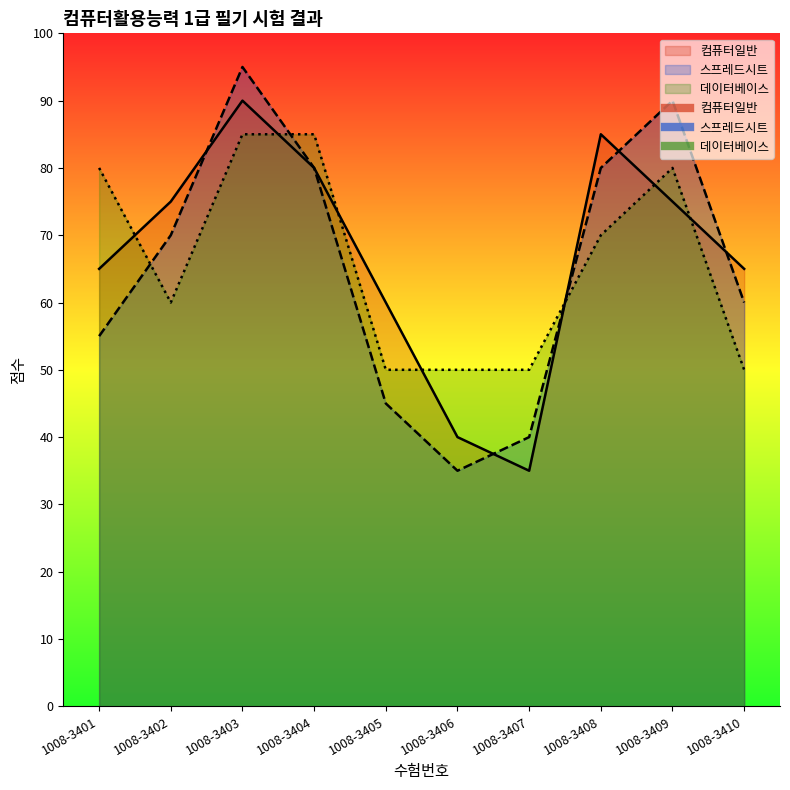

The 데이터베이스 series shows 83 at 1008-3405. True or false?

False